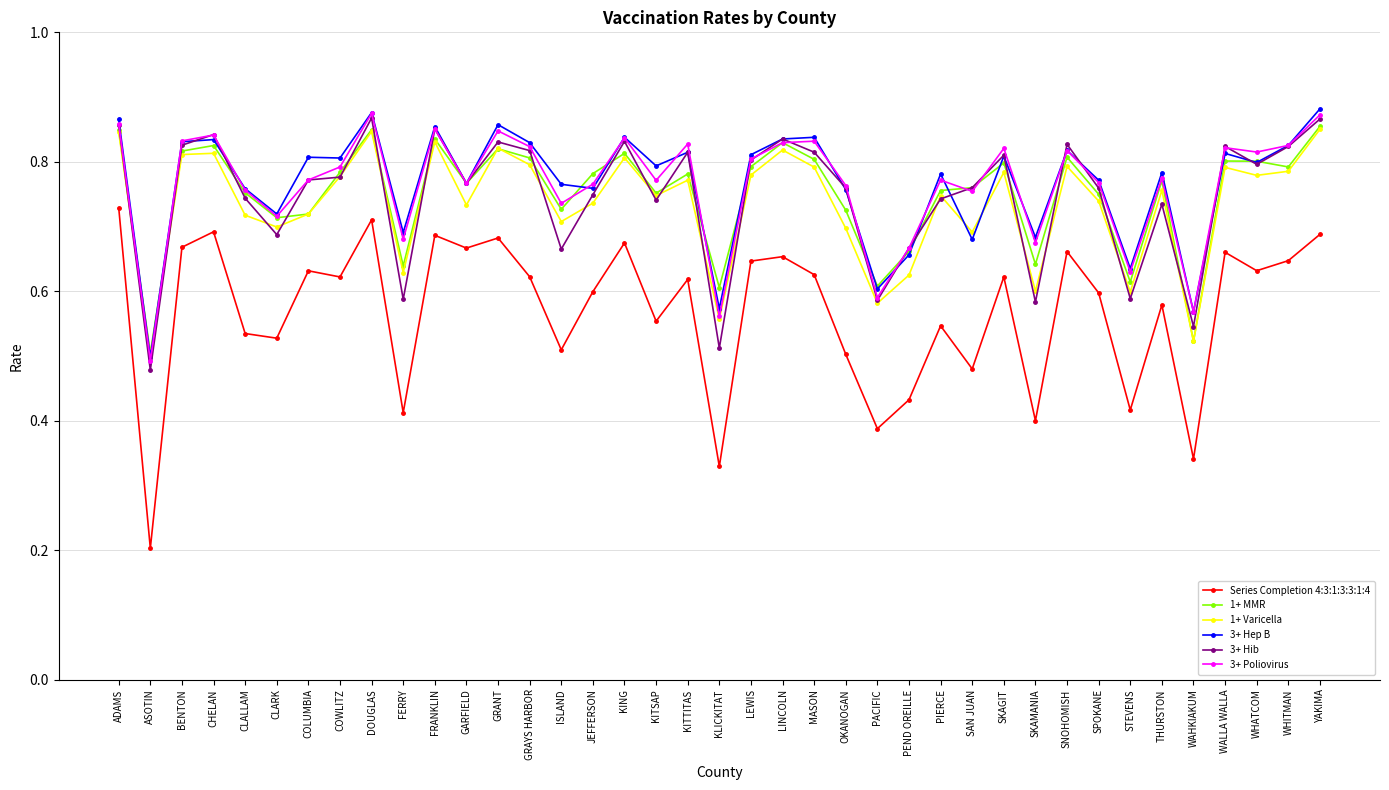

Which category has the lowest value in the 3+ Hep B series?

ASOTIN